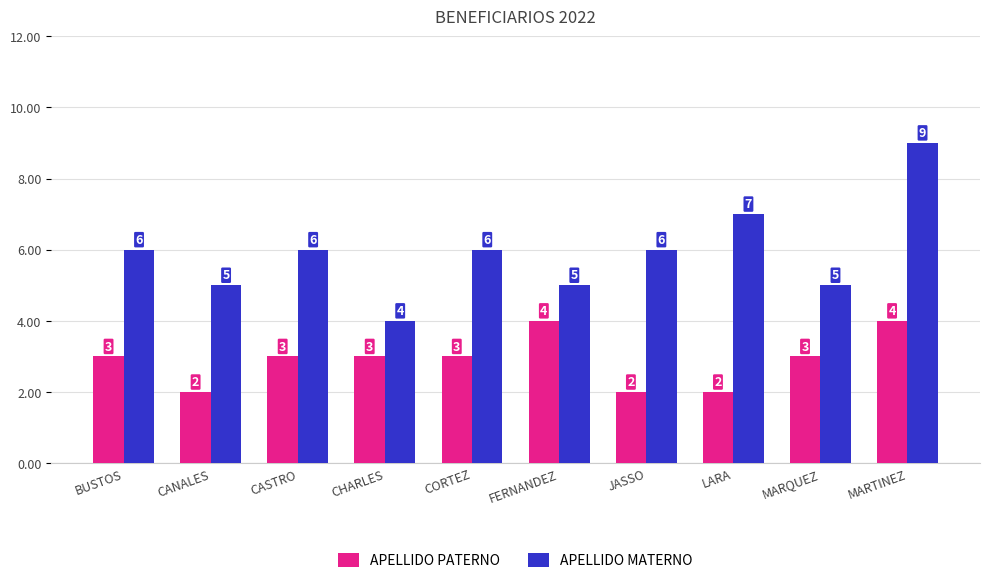

How many groups of bars are there?

10